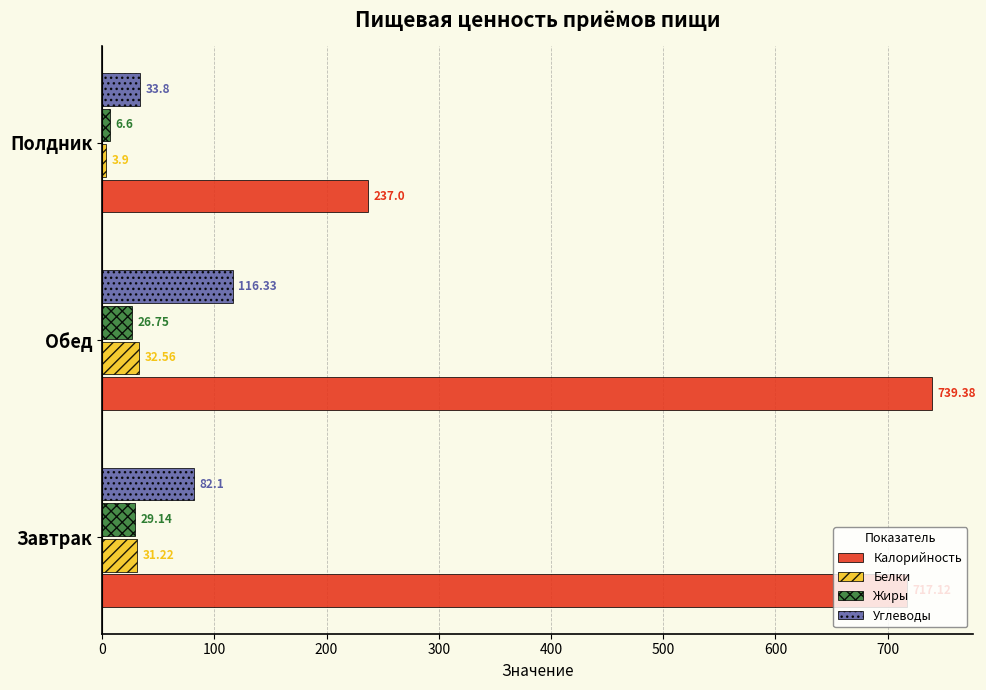

Where is Углеводы nearest to the value 75?

Завтрак